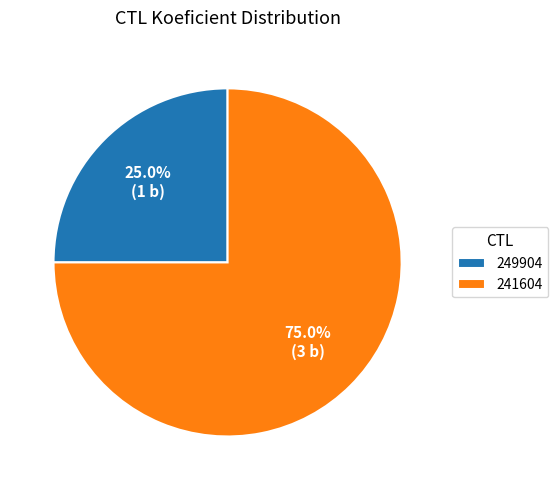

Between 241604 and 249904, which is larger?

241604